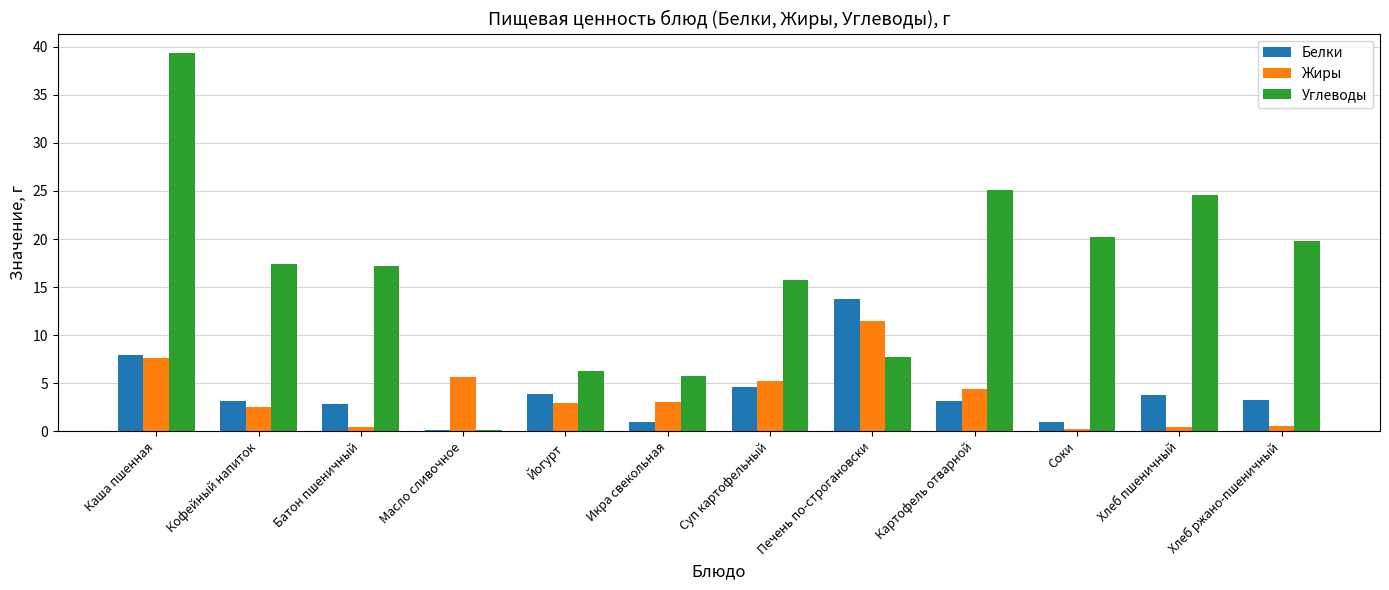

What is the approximate value of Углеводы at Масло сливочное?

0.1